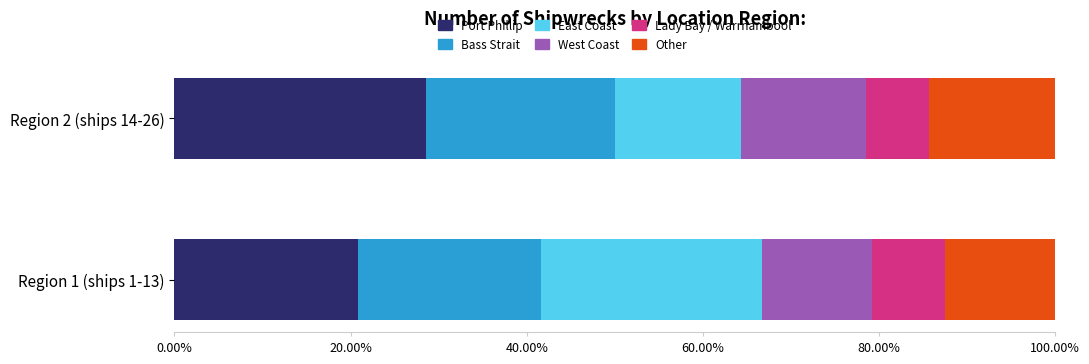

What are all the series names shown in the legend?

Port Phillip, Bass Strait, East Coast, West Coast, Lady Bay / Warrnambool, Other